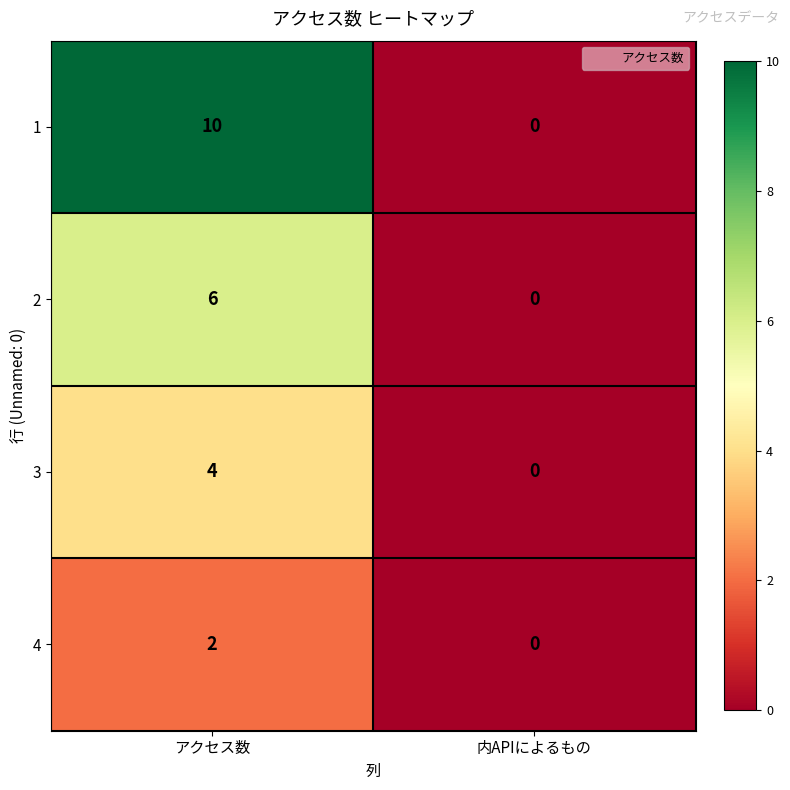

The value of 3 at 内APIによるもの is 1. True or false?

False